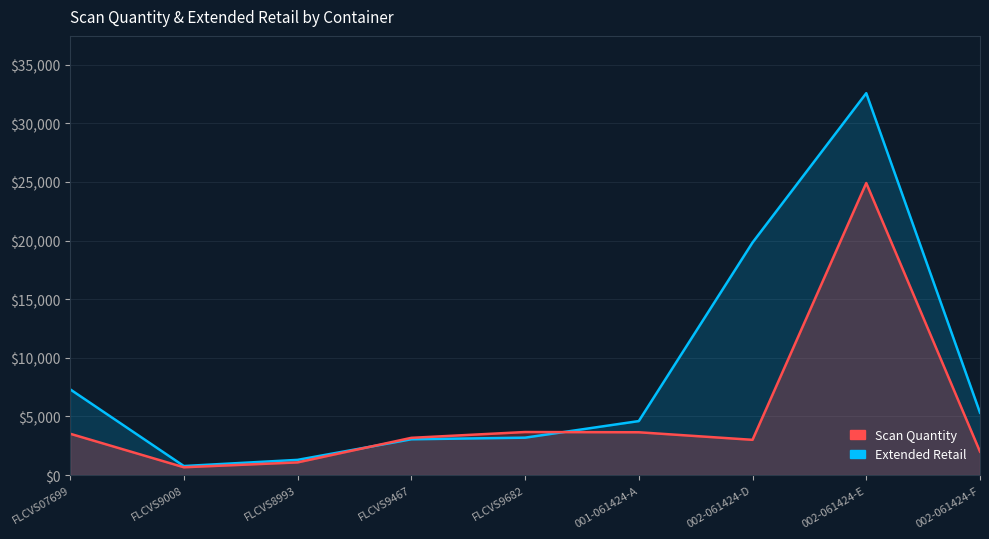

After their last crossing, which series has the higher values: Extended Retail or Scan Quantity?

Extended Retail